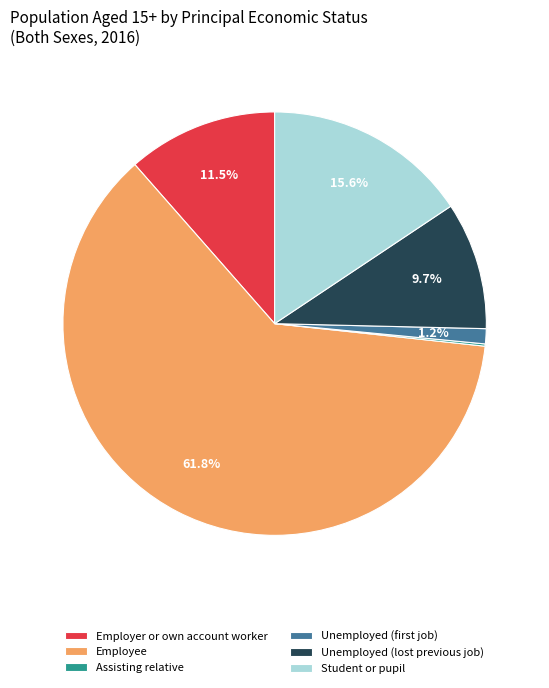

Does Employee represent more than half of the total?

Yes